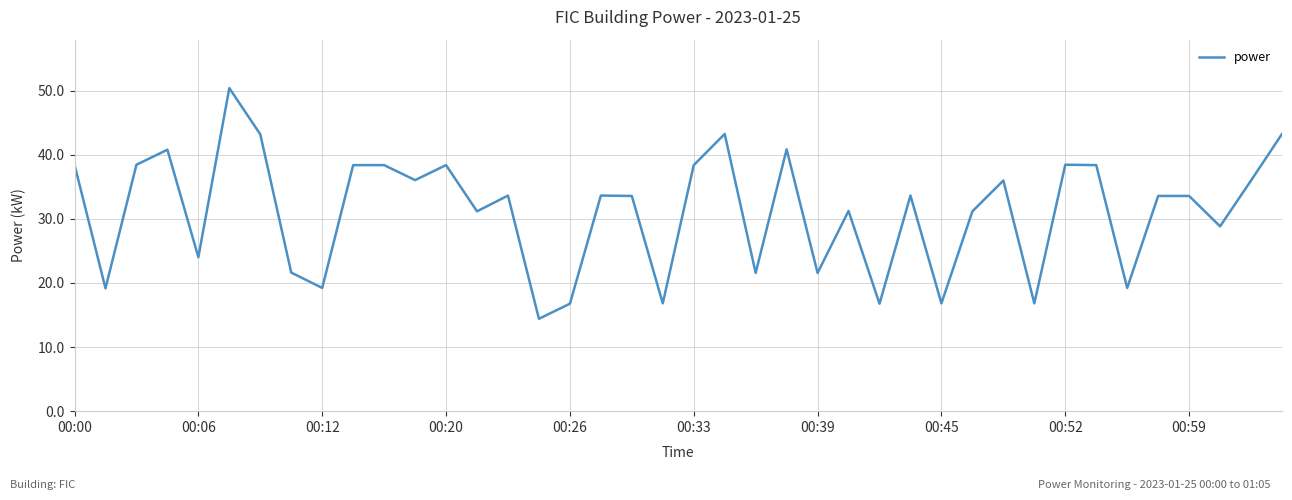

What is the difference between the maximum and minimum values?

36.0